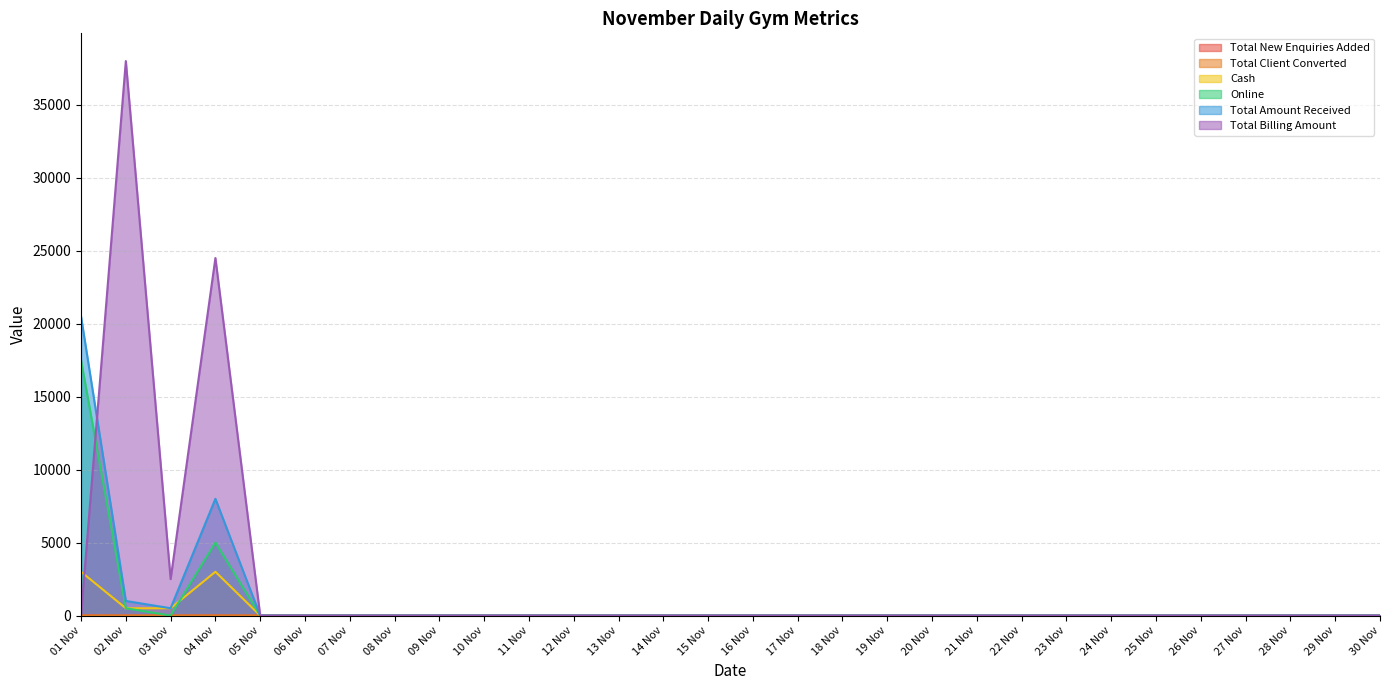

How many values in Total Amount Received are above zero?

4